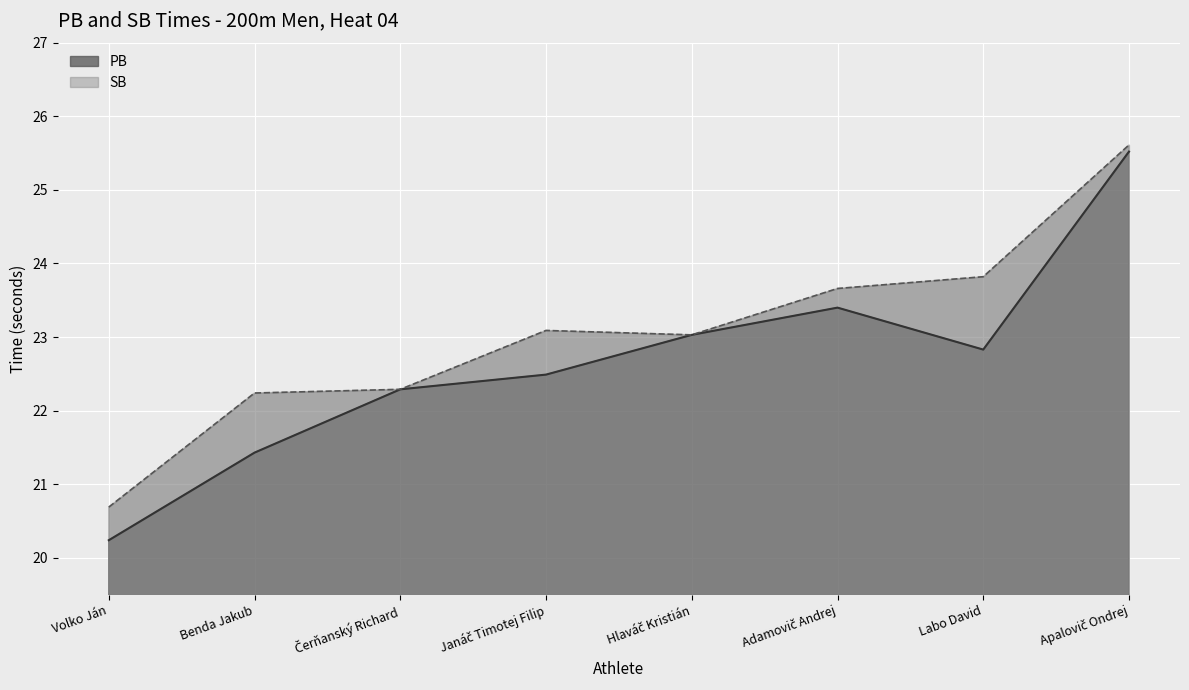

Where is the first local maximum for SB?

Janáč Timotej Filip